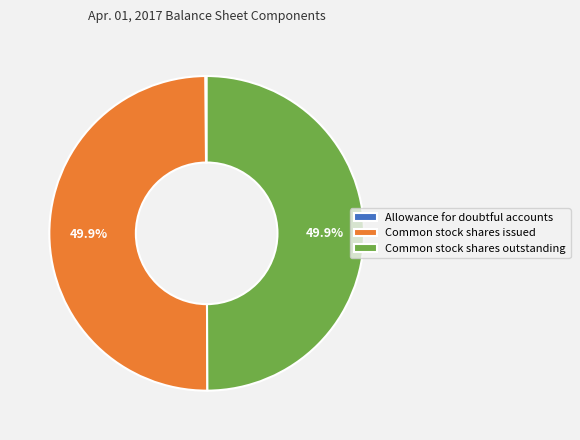

What portion of the pie excludes Common stock shares outstanding?

50.1%